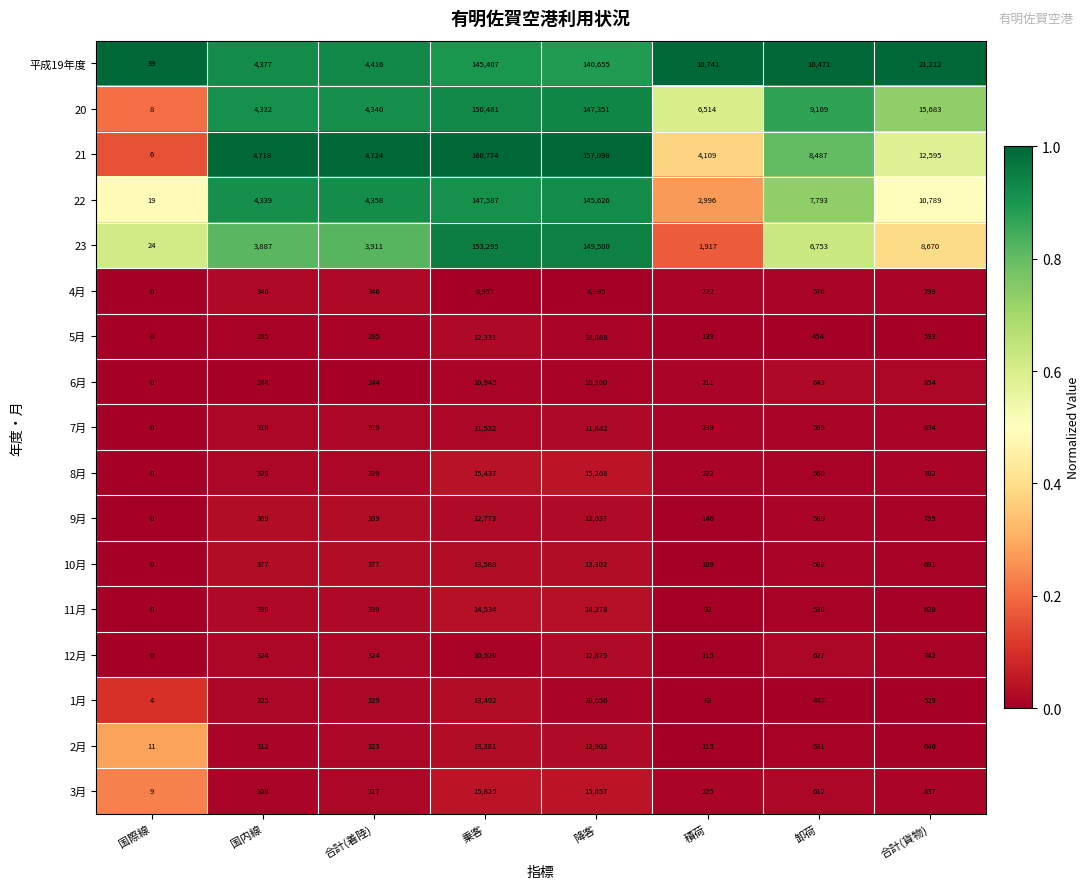

At which category is the sum across all series the highest?

乗客